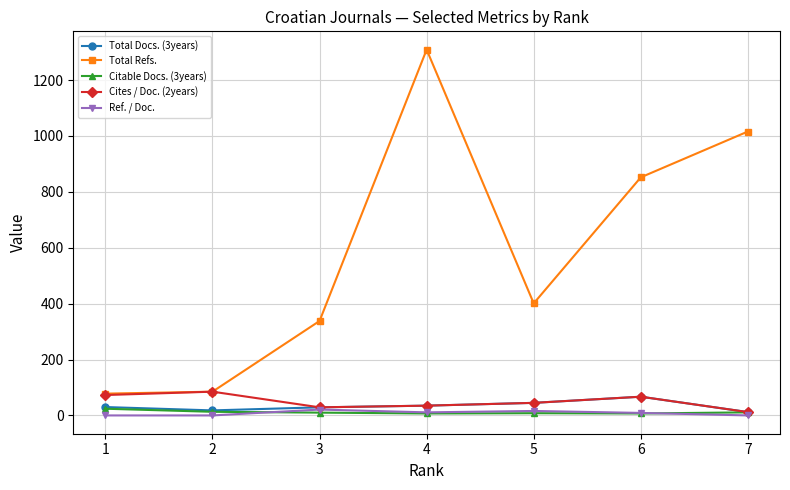

Which series has the largest range (max minus min)?

Total Refs.